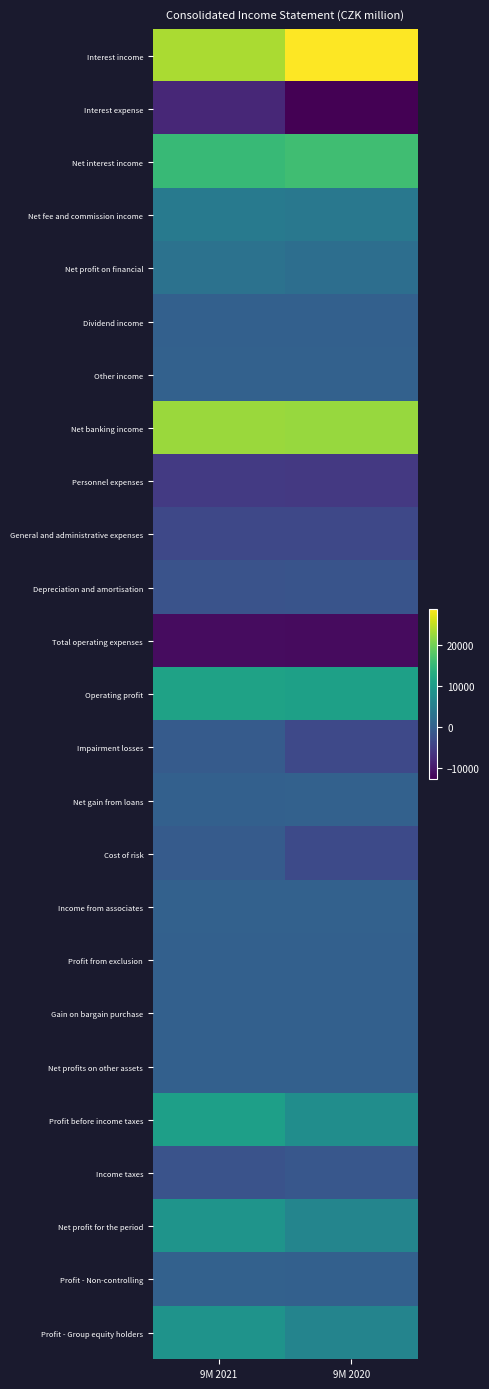

Reading right to left, what are all the values shown in this chart?

Interest income: 9M 2020=28817	9M 2021=23511
Interest expense: 9M 2020=-12718	9M 2021=-8164
Net interest income: 9M 2020=16099	9M 2021=15347
Net fee and commission income: 9M 2020=3860	9M 2021=4167
Net profit on financial: 9M 2020=2218	9M 2021=2954
Dividend income: 9M 2020=5	9M 2021=2
Other income: 9M 2020=164	9M 2021=158
Net banking income: 9M 2020=22346	9M 2021=22628
Personnel expenses: 9M 2020=-5814	9M 2021=-5600
General and administrative expenses: 9M 2020=-3660	9M 2021=-3647
Depreciation and amortisation: 9M 2020=-1959	9M 2021=-2107
Total operating expenses: 9M 2020=-11433	9M 2021=-11354
Operating profit: 9M 2020=10913	9M 2021=11274
Impairment losses: 9M 2020=-3524	9M 2021=-754
Net gain from loans: 9M 2020=117	9M 2021=35
Cost of risk: 9M 2020=-3407	9M 2021=-719
Income from associates: 9M 2020=192	9M 2021=168
Profit from exclusion: 9M 2020=-41	9M 2021=25
Gain on bargain purchase: 9M 2020=0	9M 2021=0
Net profits on other assets: 9M 2020=-5	9M 2021=28
Profit before income taxes: 9M 2020=7652	9M 2021=10776
Income taxes: 9M 2020=-1475	9M 2021=-2016
Net profit for the period: 9M 2020=6177	9M 2021=8760
Profit - Non-controlling: 9M 2020=95	9M 2021=203
Profit - Group equity holders: 9M 2020=6082	9M 2021=8557